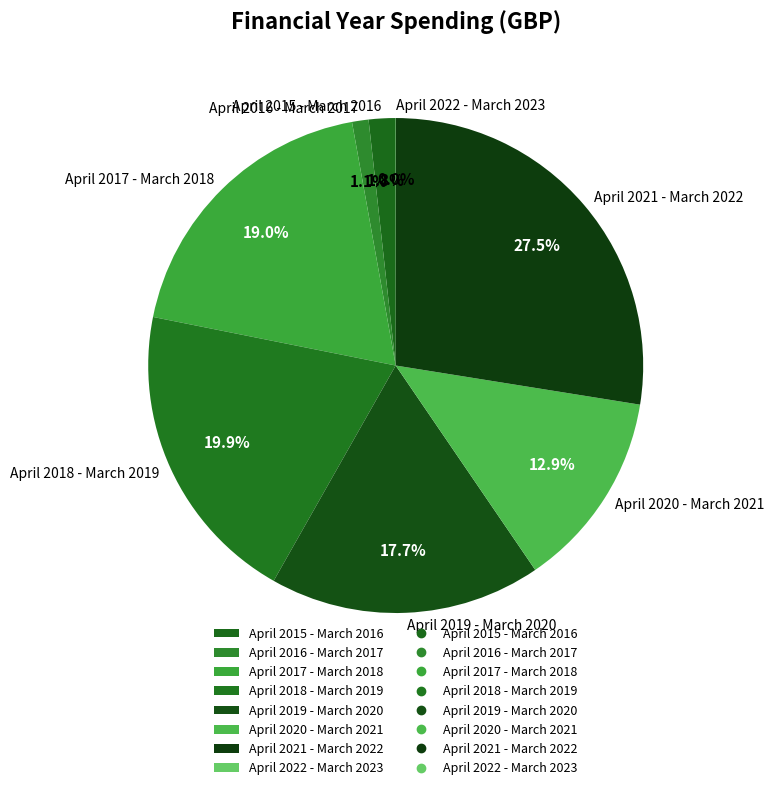

Is it true that April 2015 - March 2016 is 2% of the pie?

True